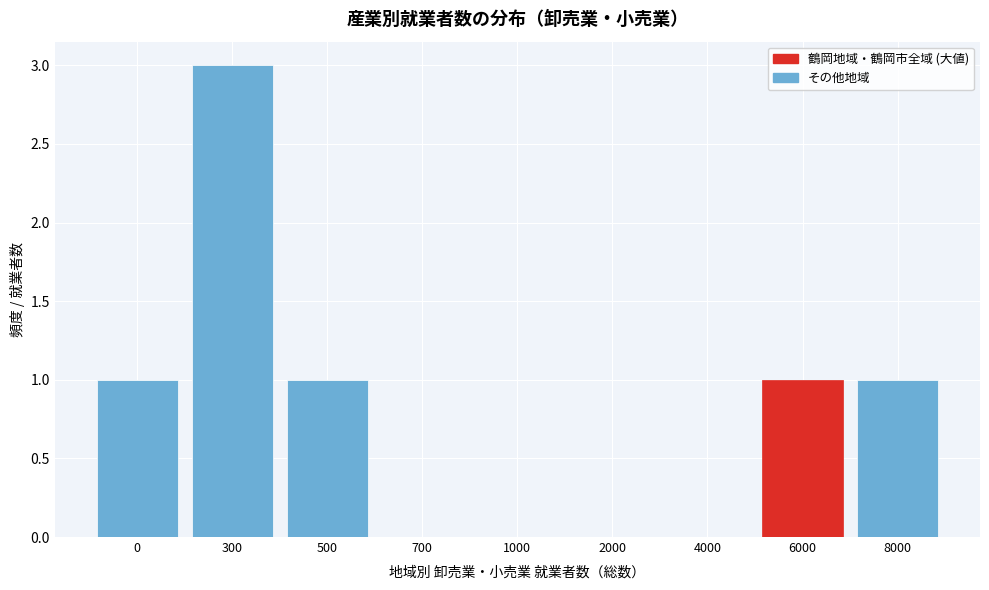

Reading left to right, list all the values displayed in this chart.

0=1	300=3	500=1	700=0	1000=0	2000=0	4000=0	6000=1	8000=1